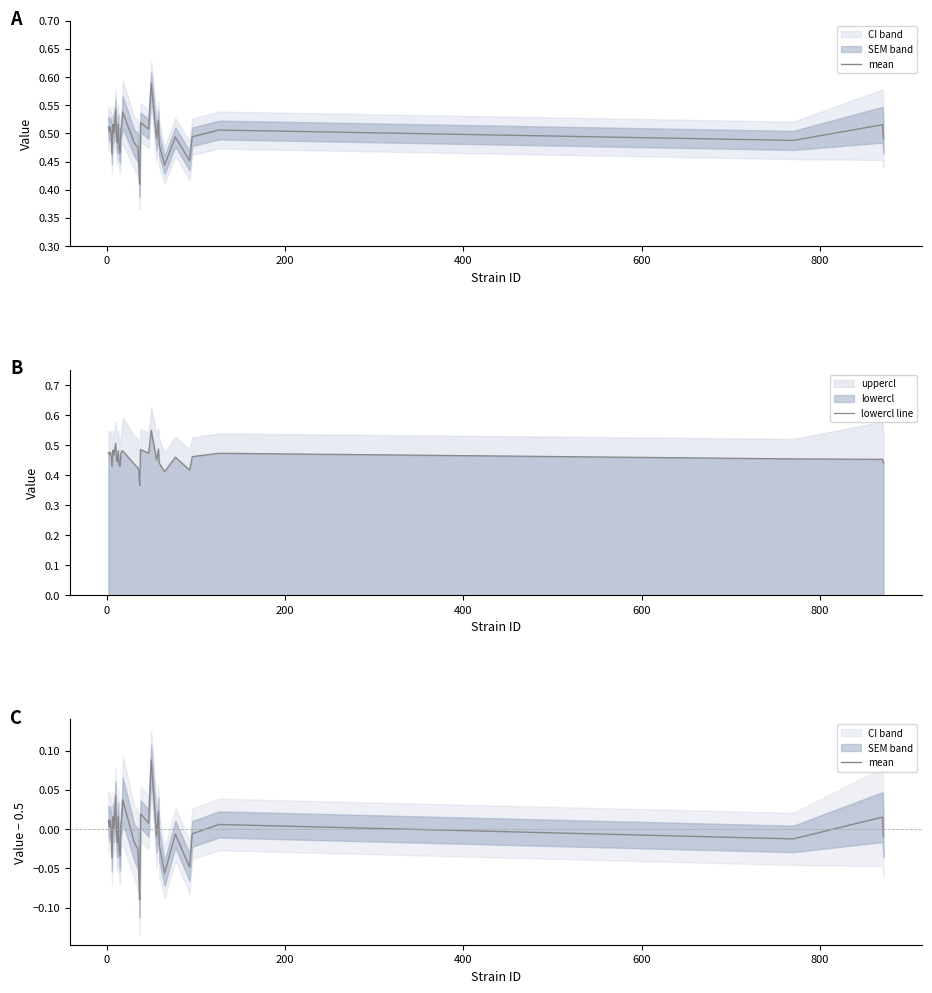

How many data points in mean are less than 0?

17